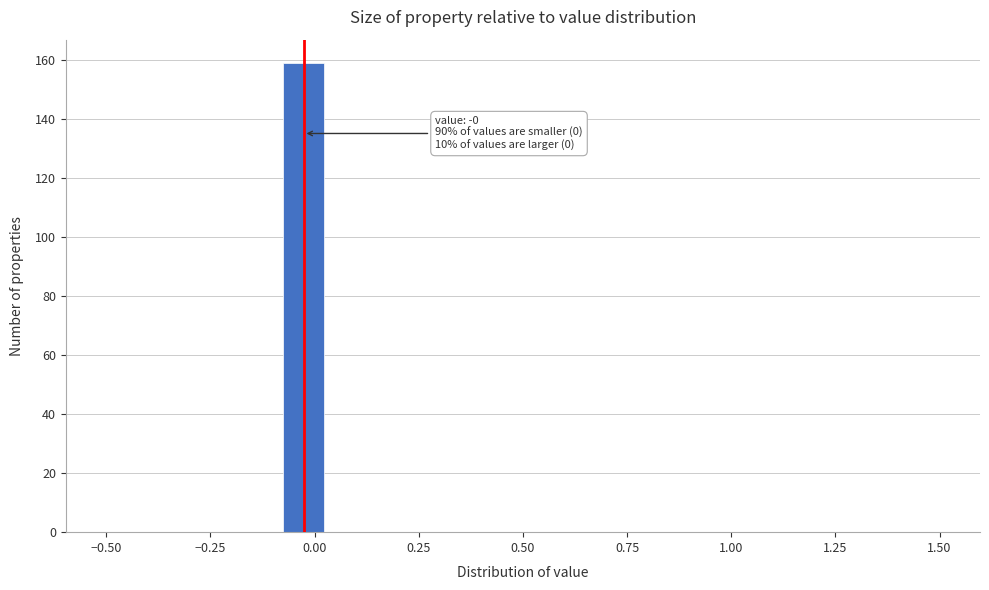

Around what value on the x-axis is the tallest bar? Give the approximate position of its centre, as read against the axis.

-0.05